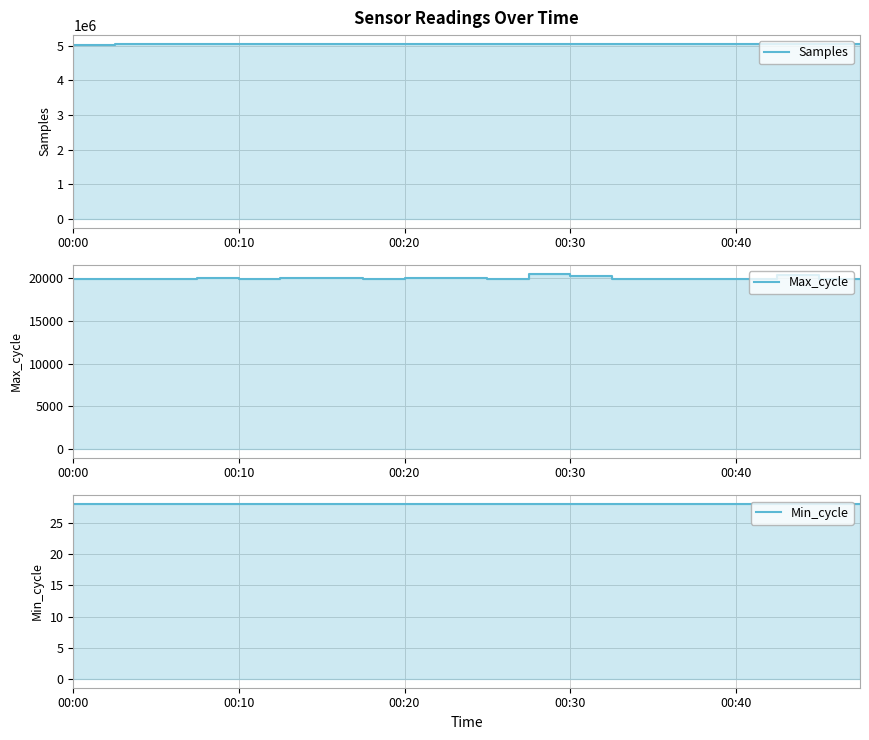

Is the value of Min_cycle at 5 greater than the value of Samples at 13?

No